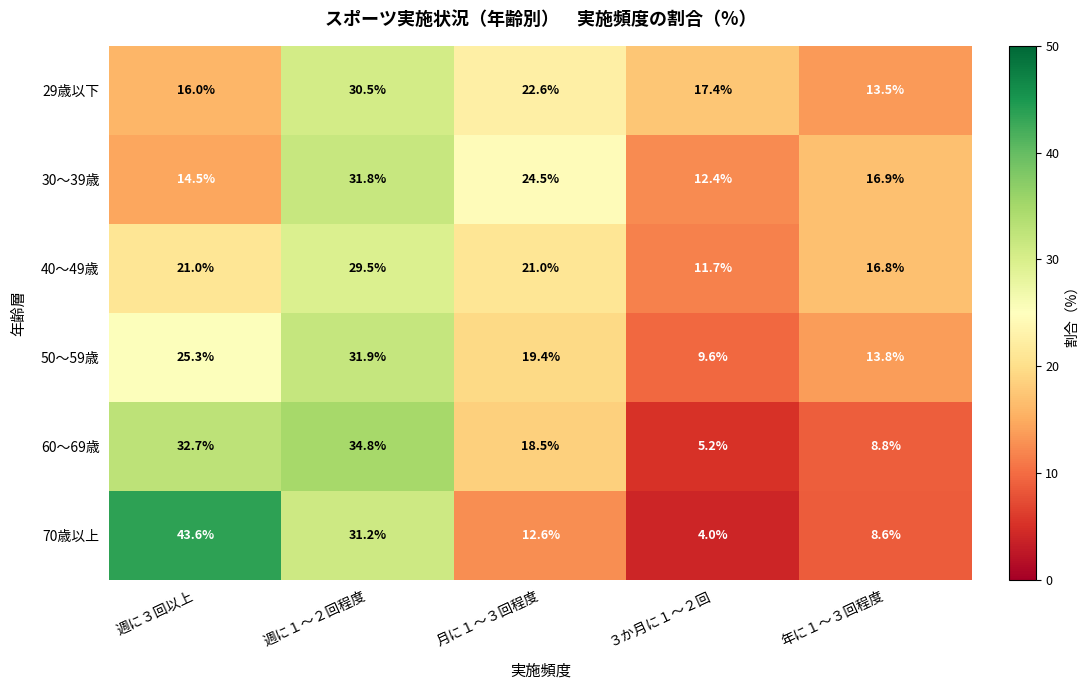

Reading right to left, extract all data points from this chart.

29歳以下: 13.5	17.4	22.6	30.5	16.0
30～39歳: 16.9	12.4	24.5	31.8	14.5
40～49歳: 16.8	11.7	21.0	29.5	21.0
50～59歳: 13.8	9.6	19.4	31.9	25.3
60～69歳: 8.8	5.2	18.5	34.8	32.7
70歳以上: 8.6	4.0	12.6	31.2	43.6